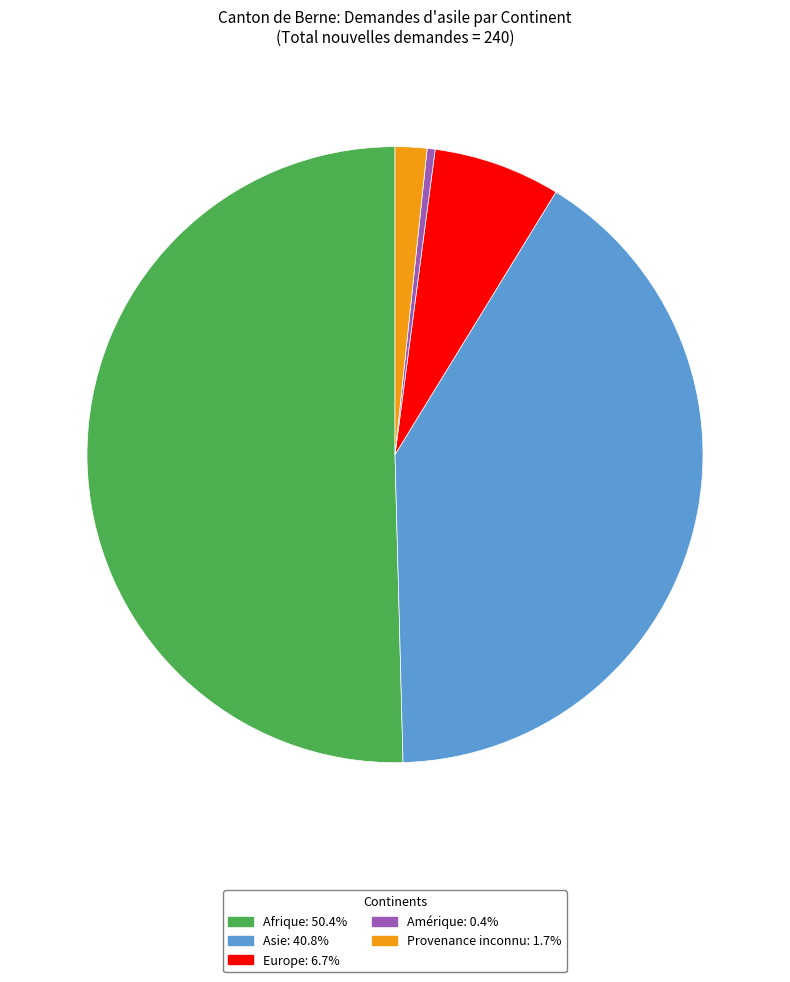

Which has a higher value, Asie or Europe?

Asie